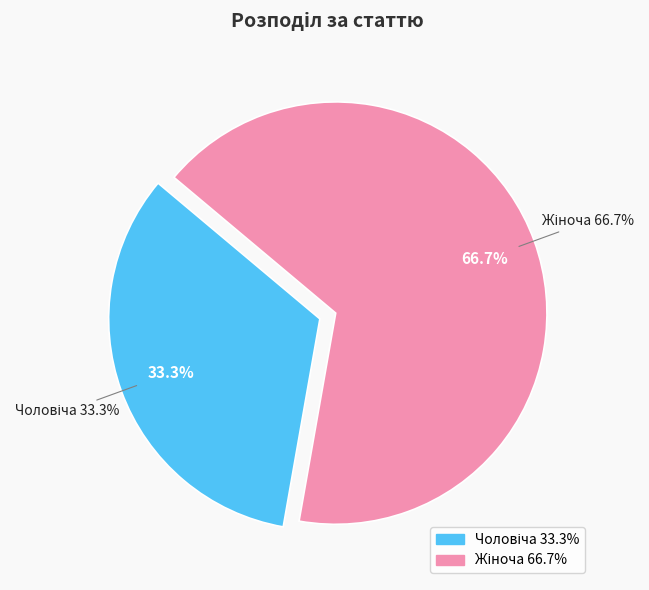

Count the number of slices in the pie.

2